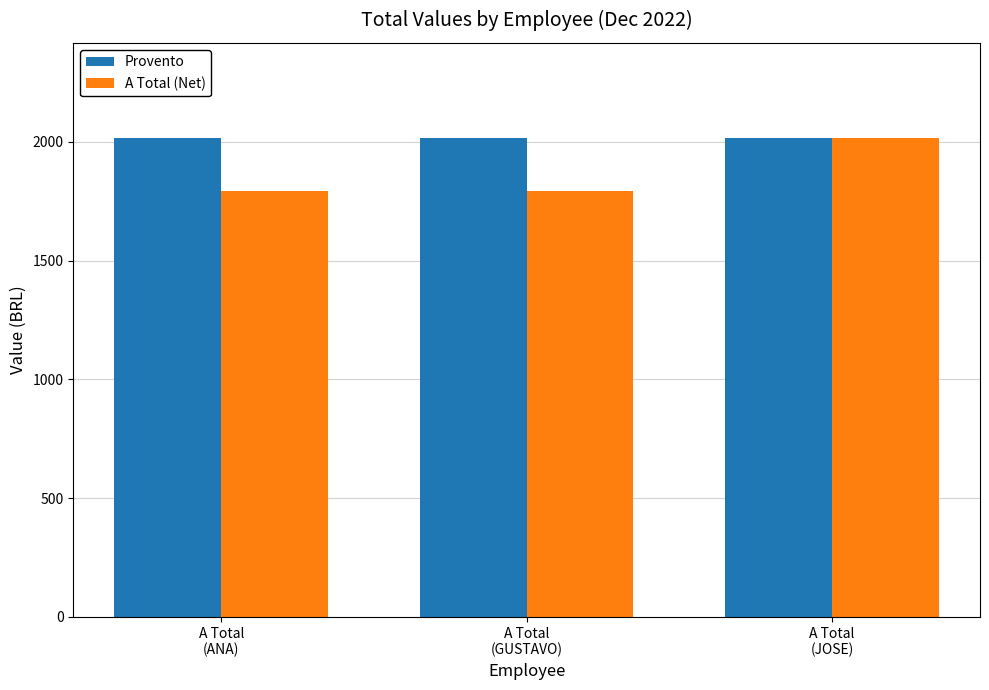

Which series has the largest range (max minus min)?

A Total (Net)